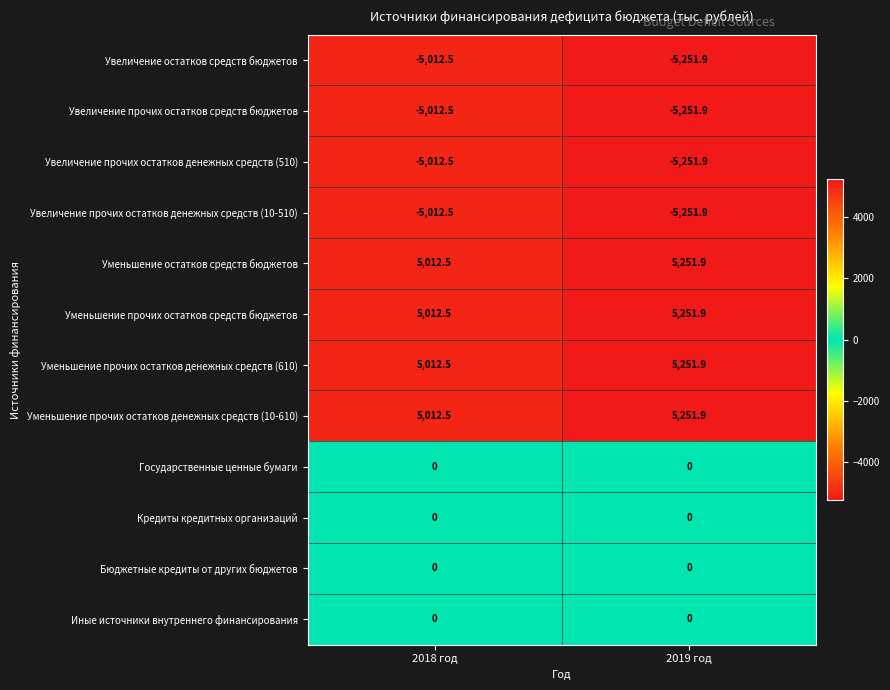

What is the difference between the maximum and minimum values in the Уменьшение прочих остатков денежных средств (610) series?

239.4